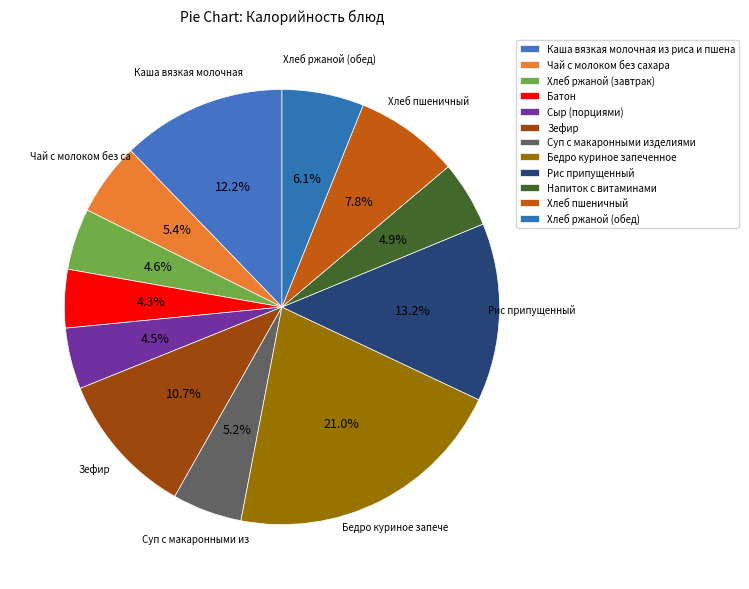

What portion of the pie excludes Бедро куриное запеченное?

79.0%